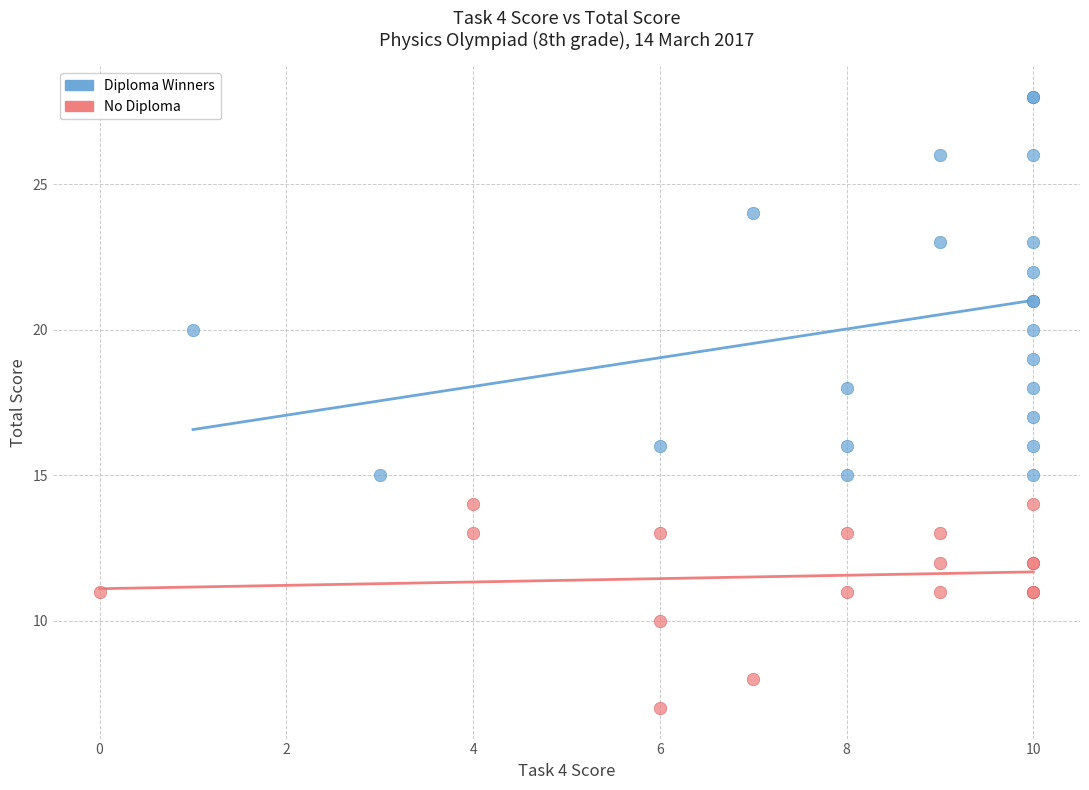

Which series reaches the maximum Y coordinate?

Diploma Winners